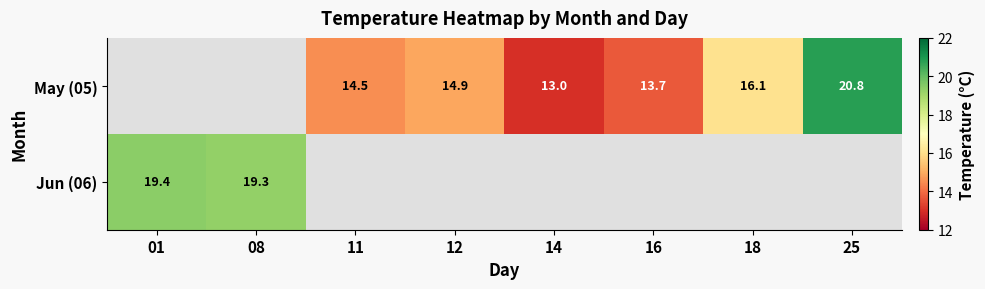

Is it true that Jun (06) equals 8.1 at 08?

False